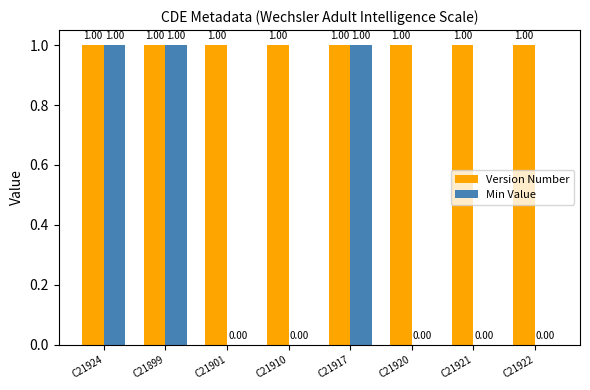

What is the difference between the Min Value values at C21924 and C21921?

1